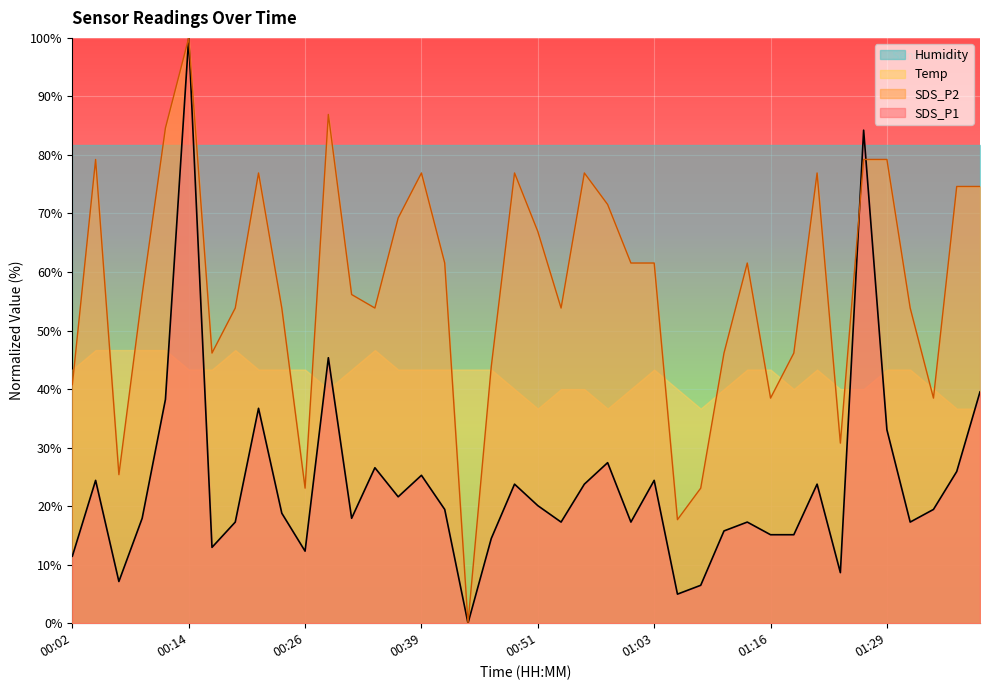

Rank the series by their average value, from lowest to highest.

SDS_P1, Temp, SDS_P2, Humidity